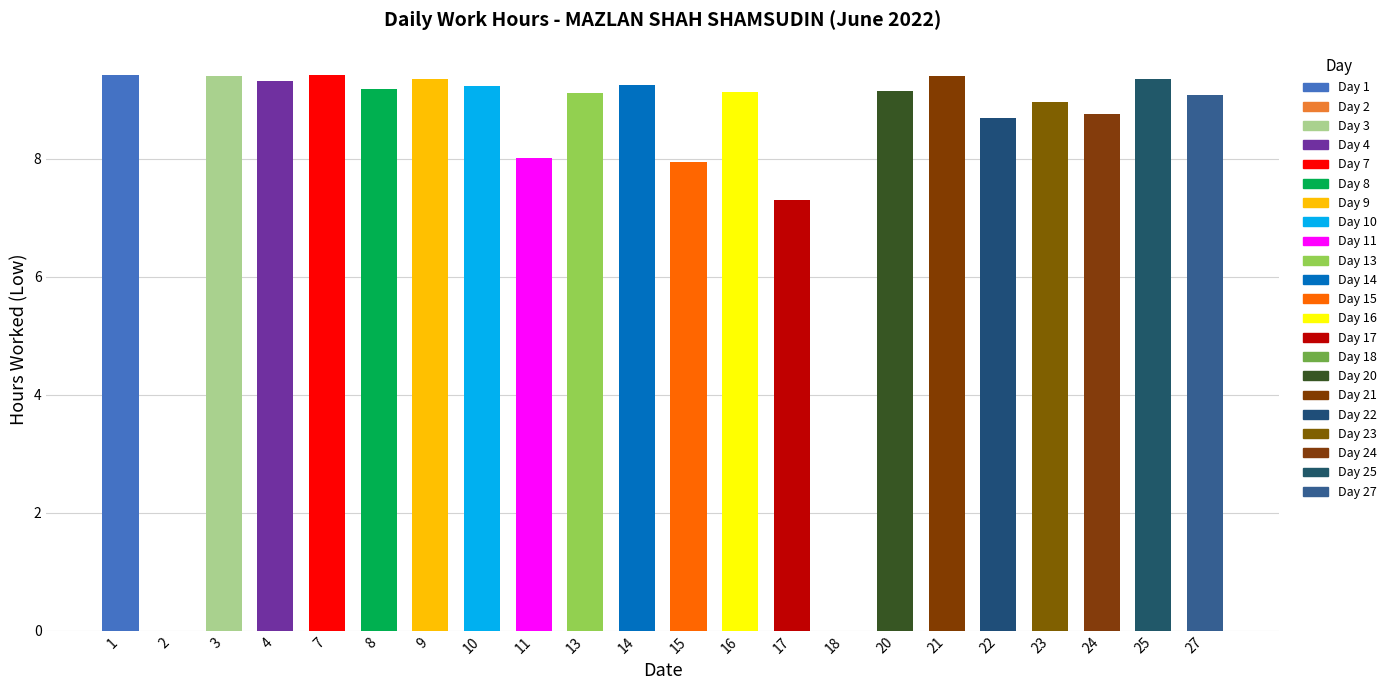

What is the sum of all values?

179.6